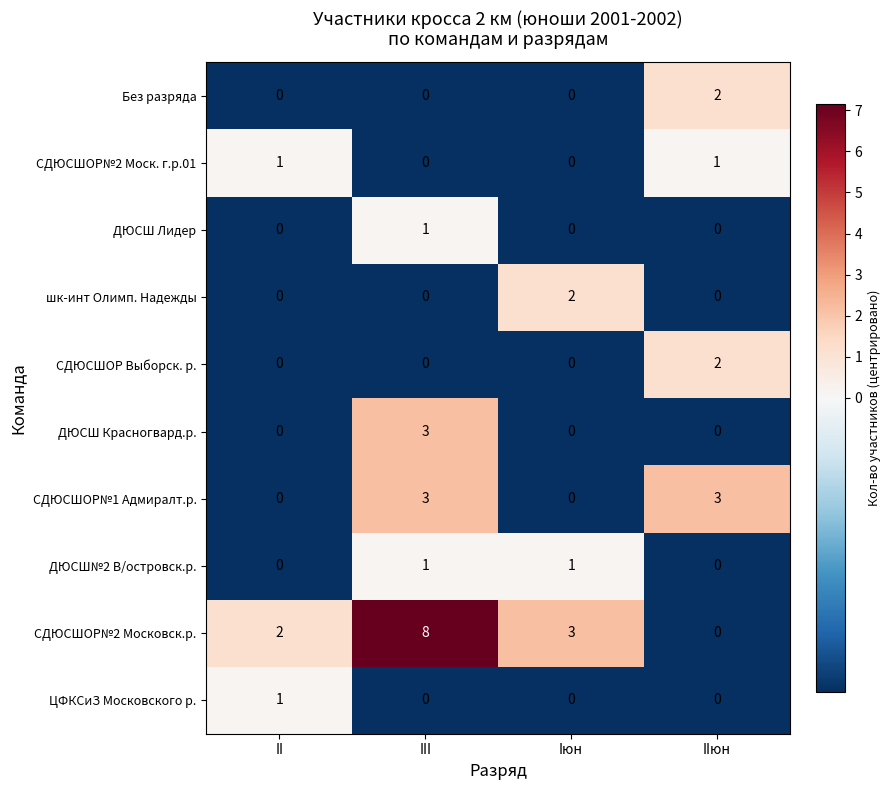

At which category does the chart reach its peak across all series?

III